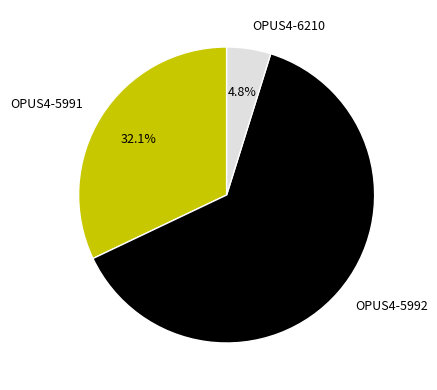

What is the majority slice?

OPUS4-5992